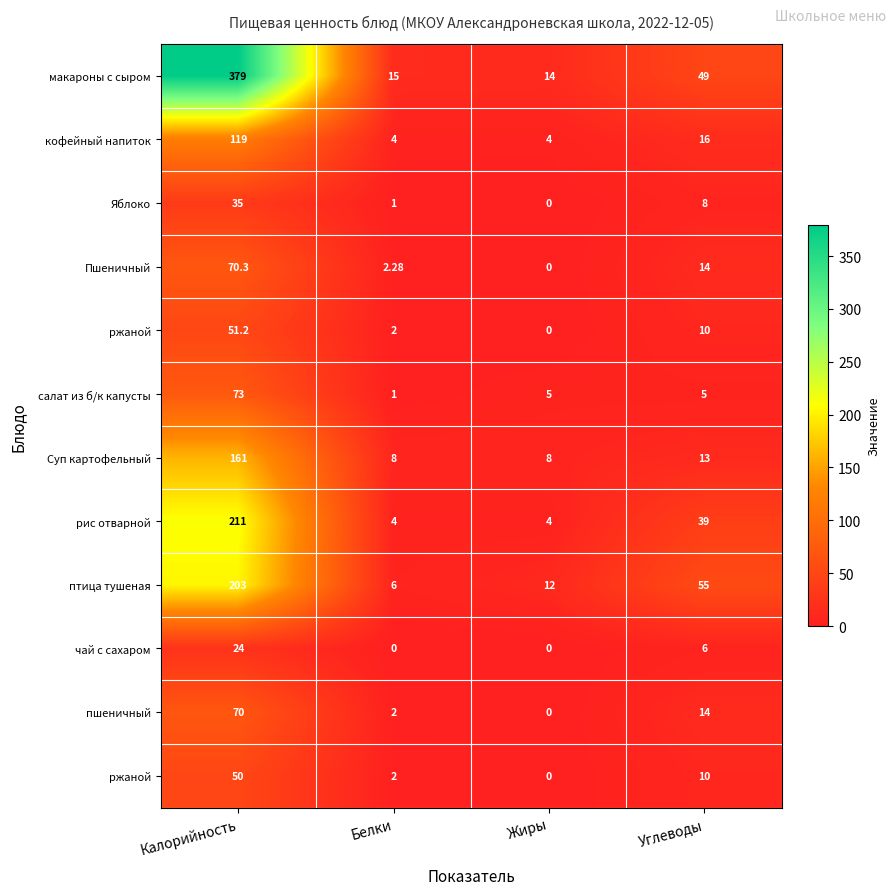

What is the difference between the highest and lowest values at Углеводы?

50.0